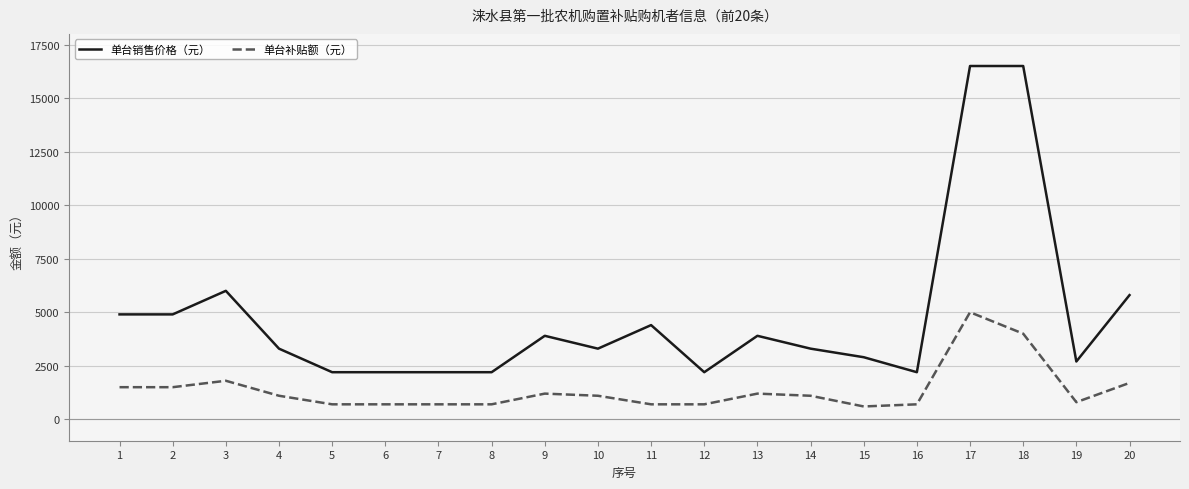

Which series has the widest spread of values?

单台销售价格（元）